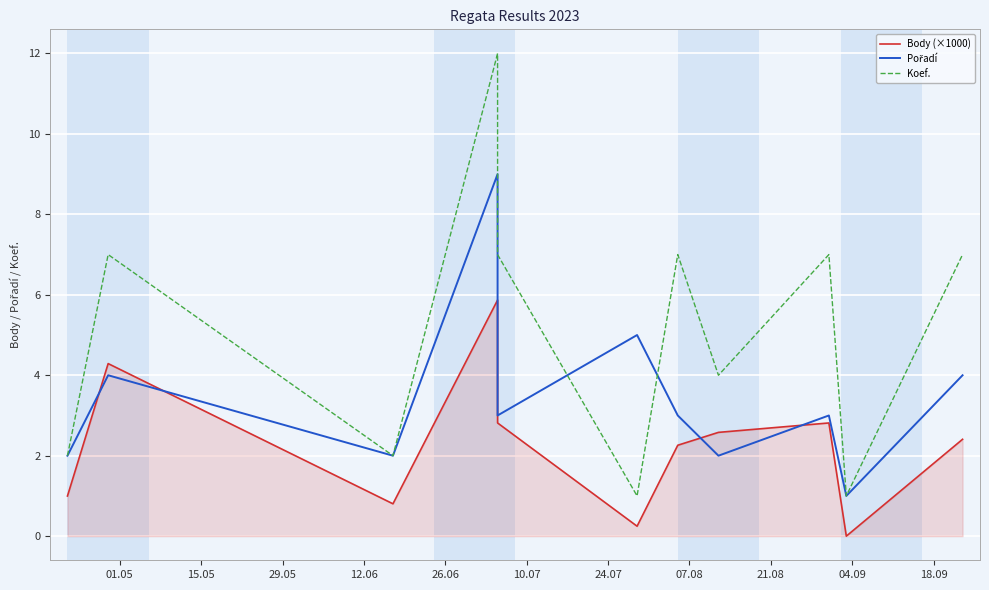

Between 01.05 and 15.05, which series saw the biggest shift?

Koef.